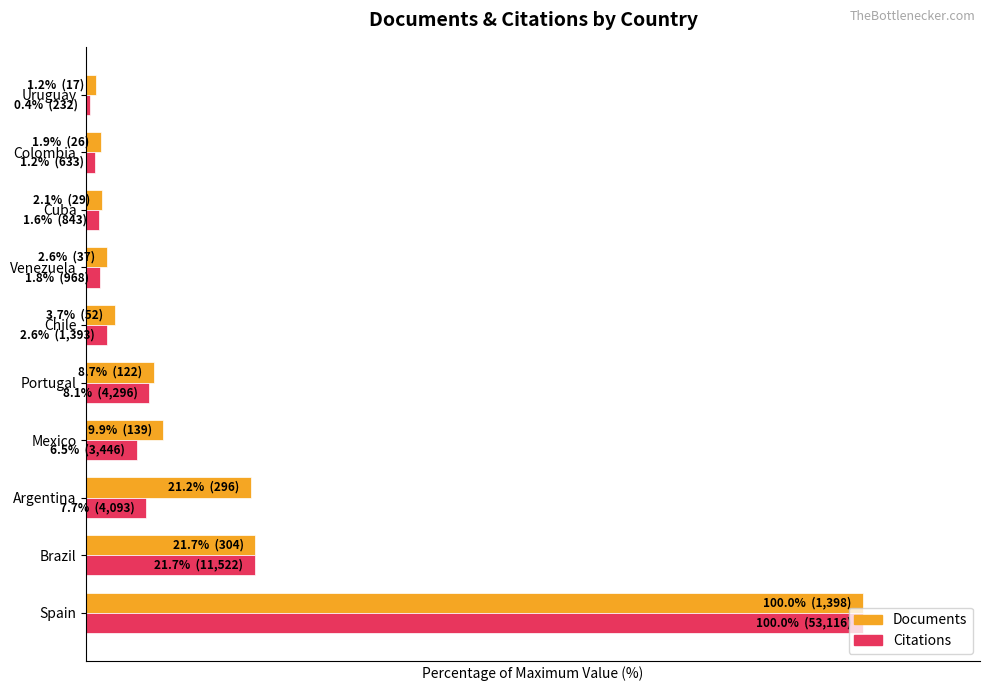

What are all the series names shown in the legend?

Documents, Citations